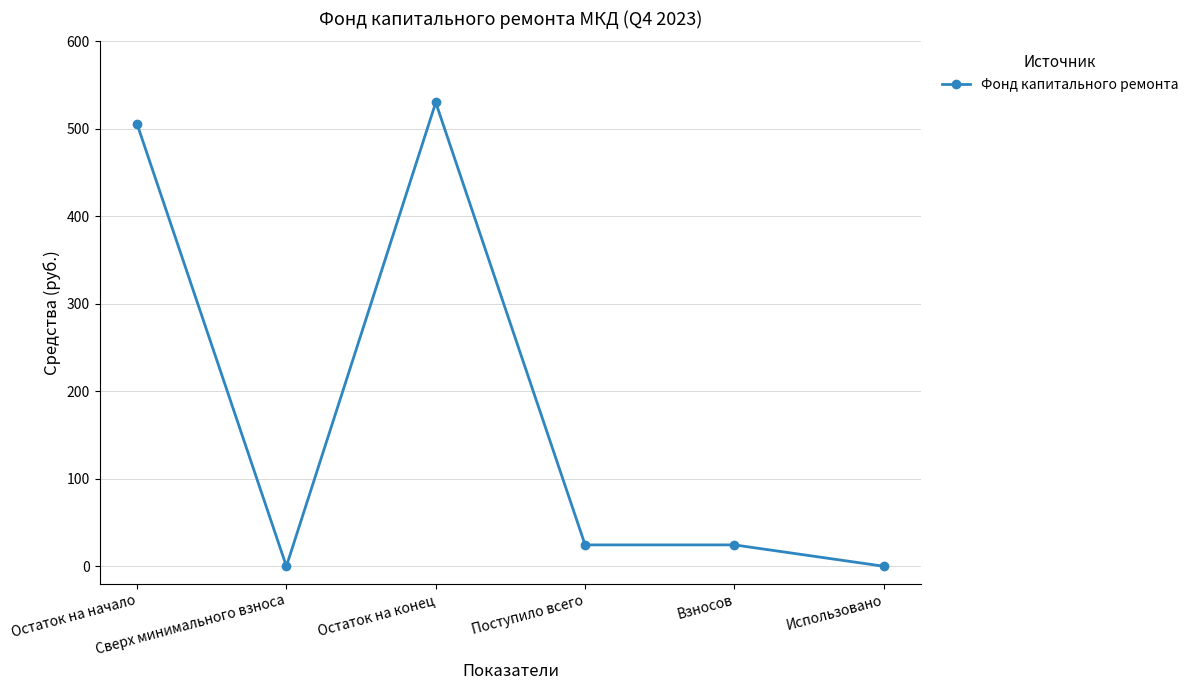

Reading left to right, extract all data points from this chart.

505.7	0.0	530.1	24.4	24.4	0.0